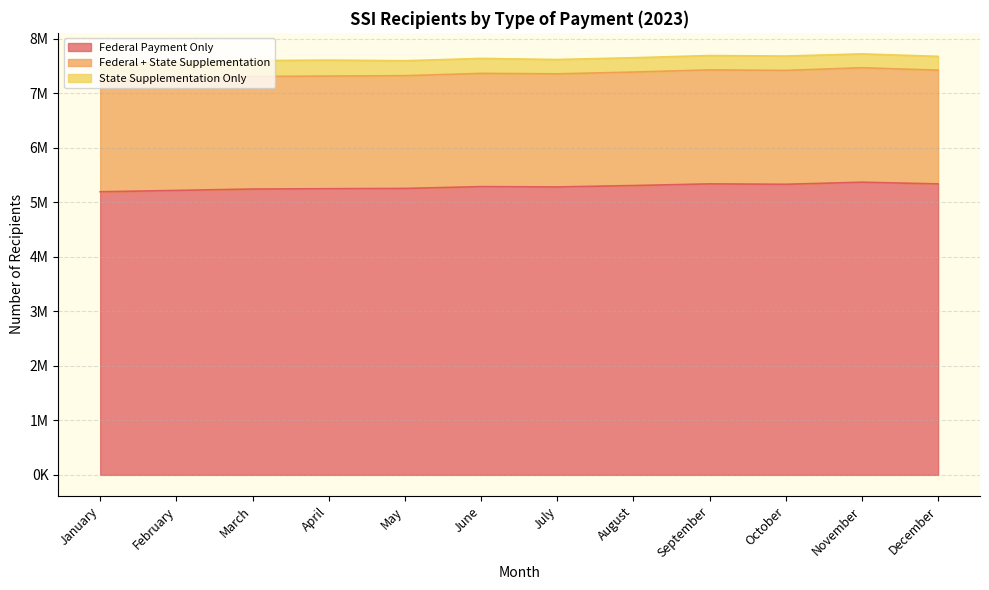

The Federal + State Supplementation series shows 7428216 at September. True or false?

True